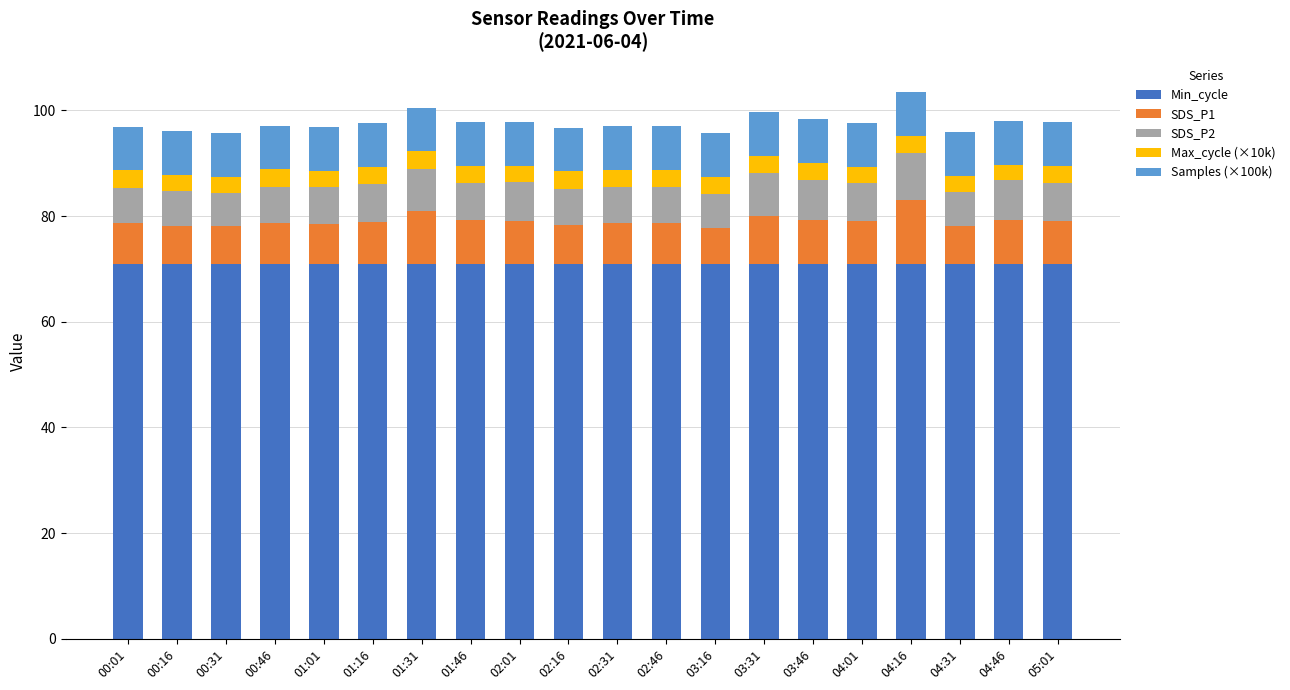

The Min_cycle series shows 71.0 at 00:46. True or false?

True